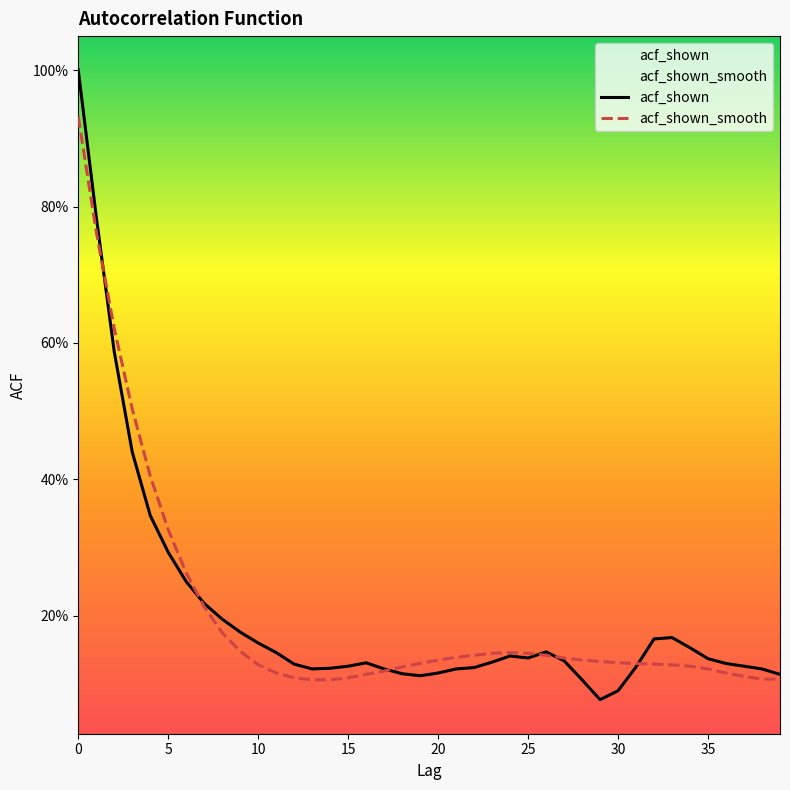

The acf_shown_smooth series shows 0.1 at 23. True or false?

True